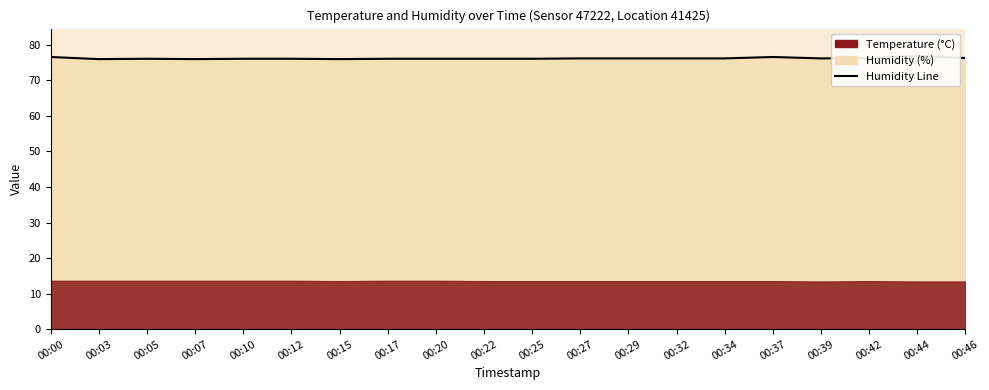

What is the average value?

76.2